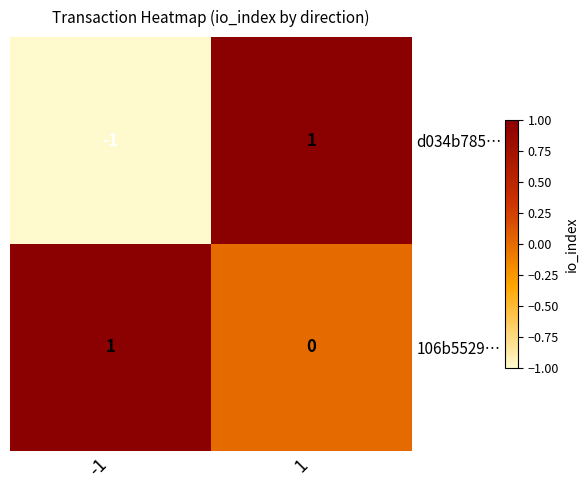

Rank the series by their average value, from highest to lowest.

106b5529…, d034b785…